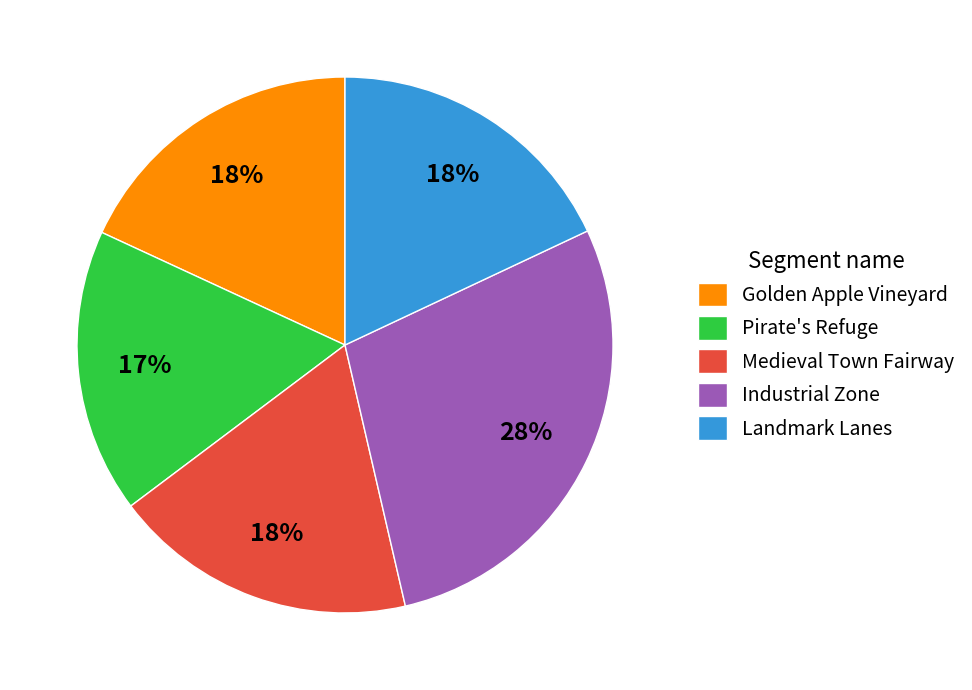

Approximately how many times larger is the value at Pirate's Refuge compared to Golden Apple Vineyard?

0.9